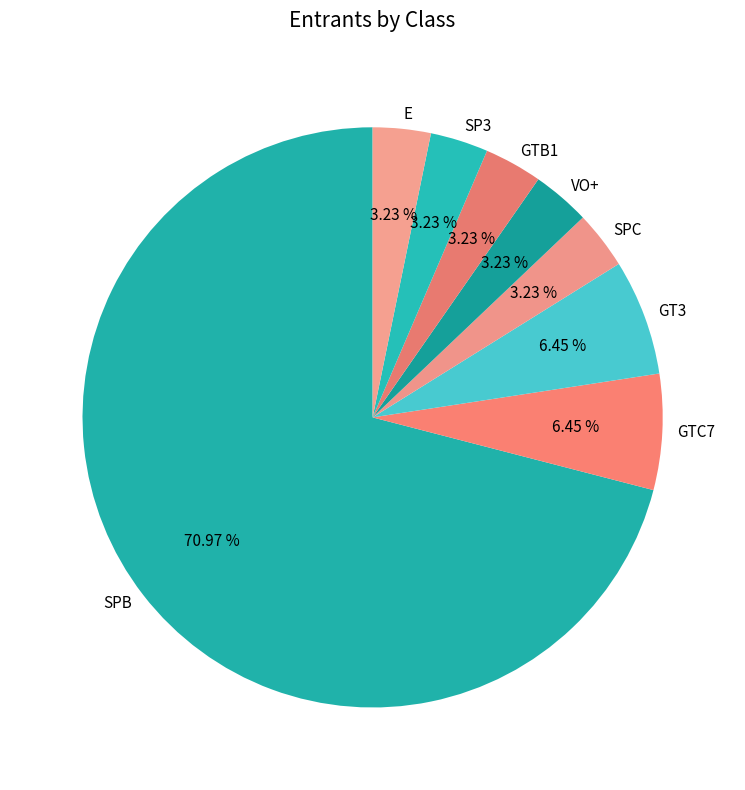

The VO+ slice represents 3% of the pie. True or false?

True